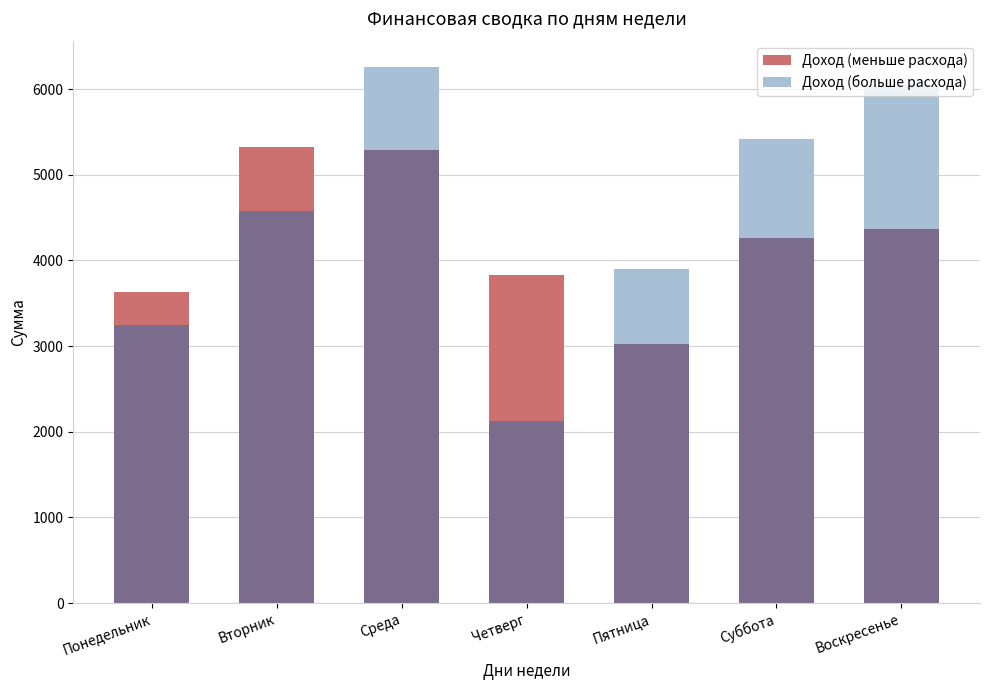

At which category does the chart reach its minimum across all series?

Четверг